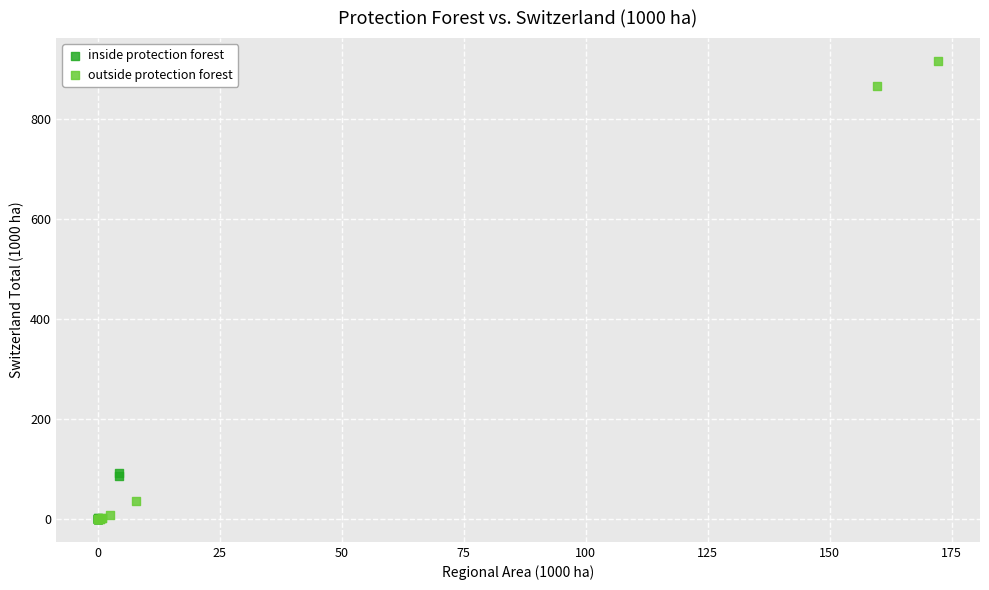

Which series contains the highest Y value?

outside protection forest